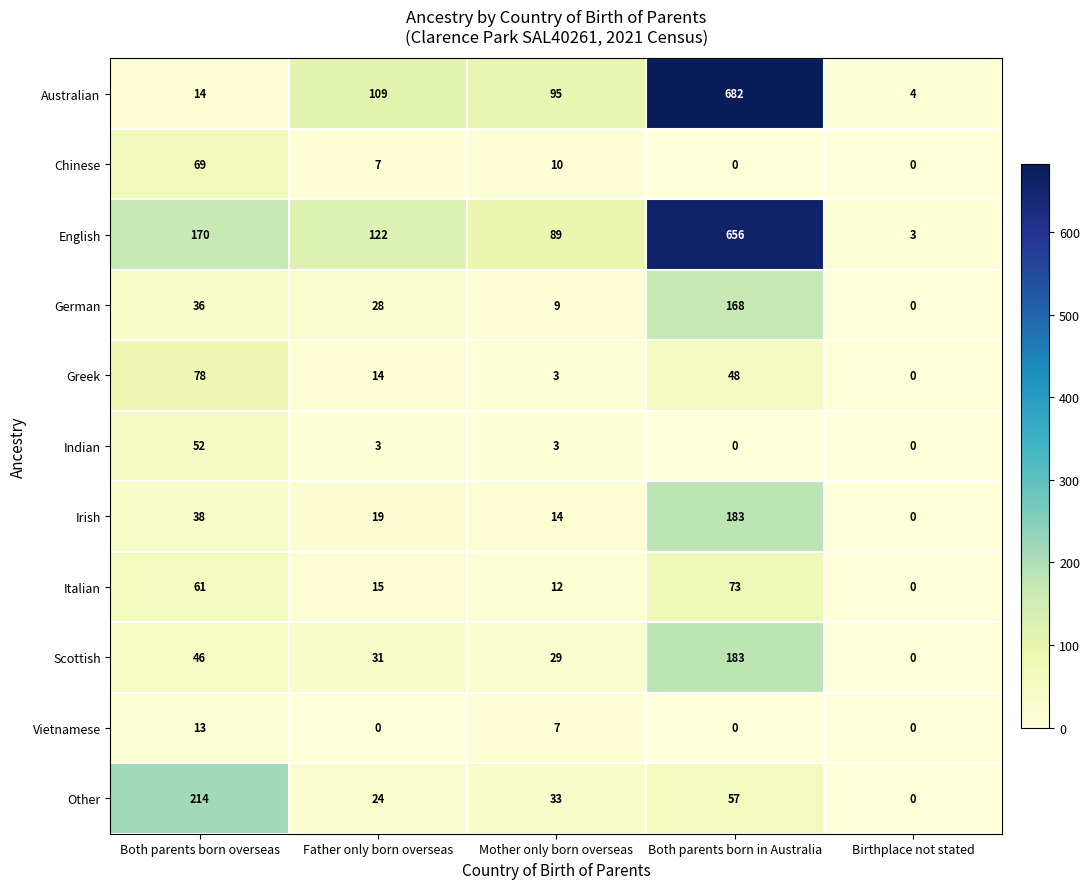

Where does the English series first go above 122?

Both parents born overseas